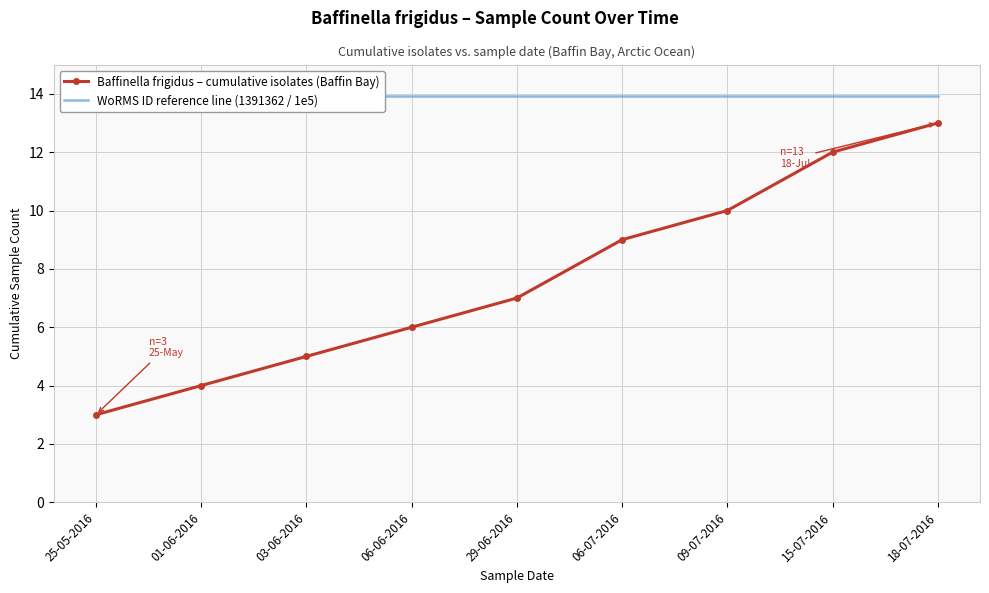

What is the difference between the maximum and minimum values in the Baffinella frigidus – cumulative isolates (Baffin Bay) series?

10